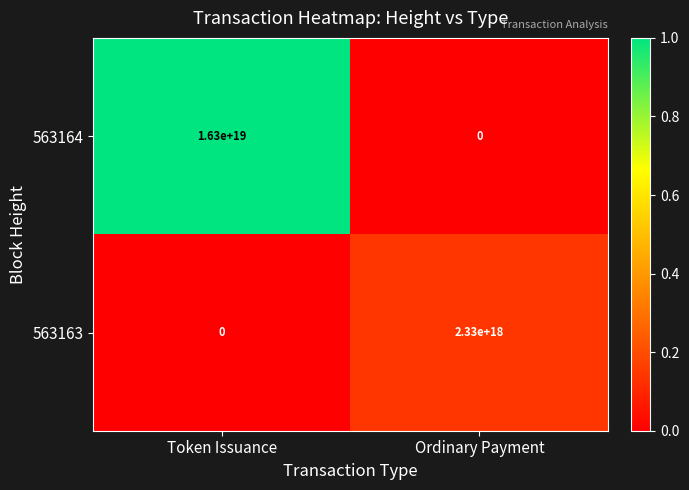

Which series has the widest spread of values?

563164